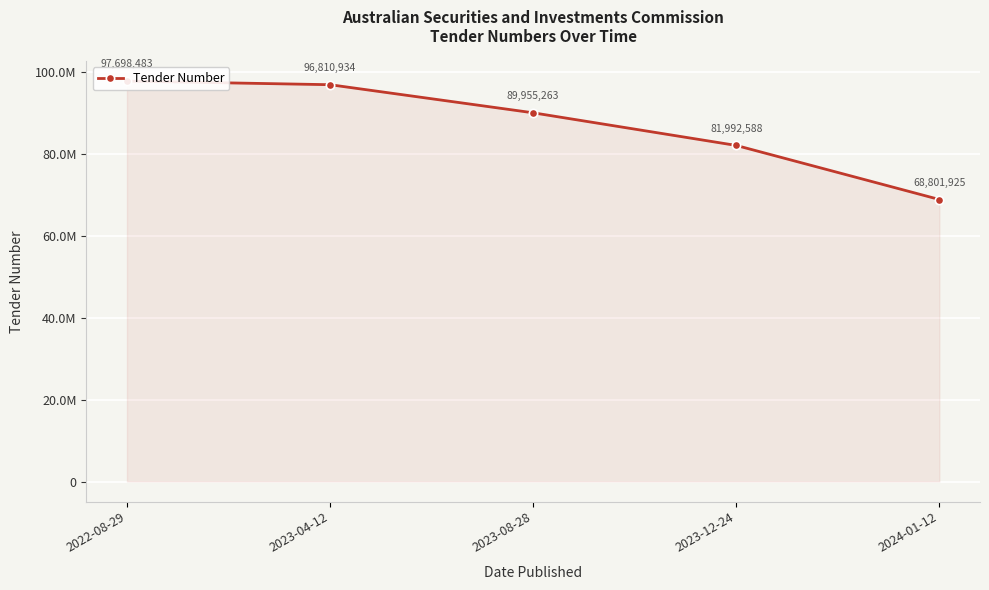

Count the number of categories in the chart.

5